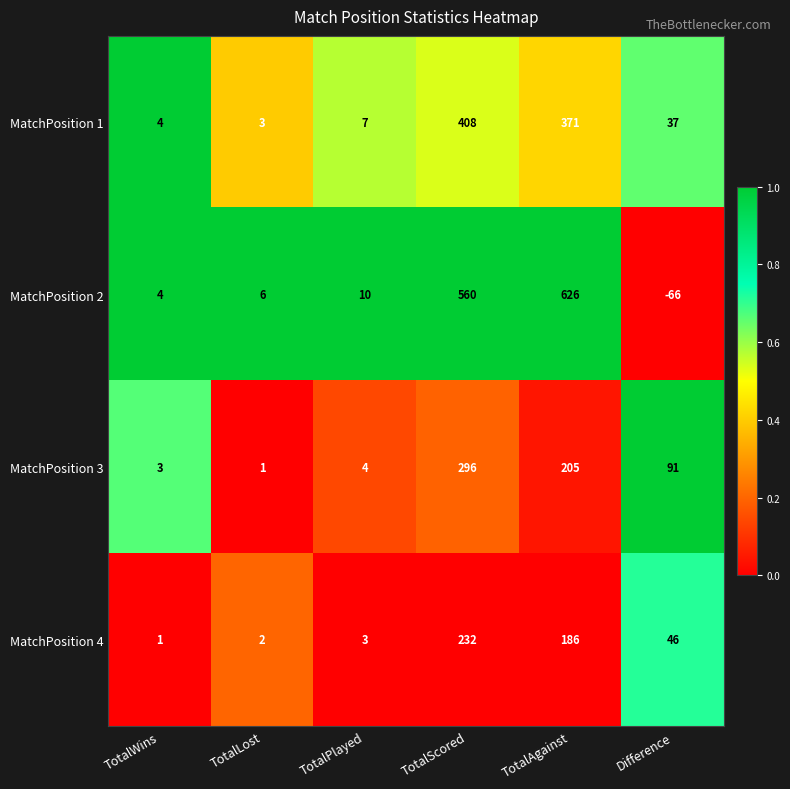

What is the spread (max minus min) of values at TotalAgainst?

440